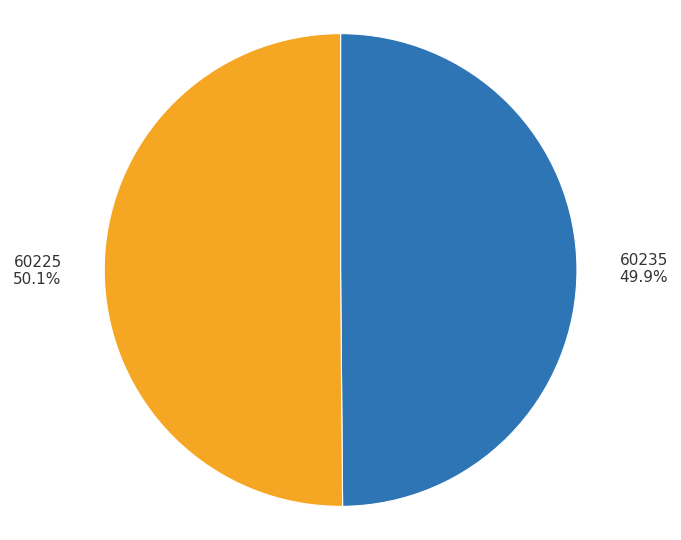

Approximately how many times larger is the value at 60235 49.9% compared to 60225 50.1%?

1.0